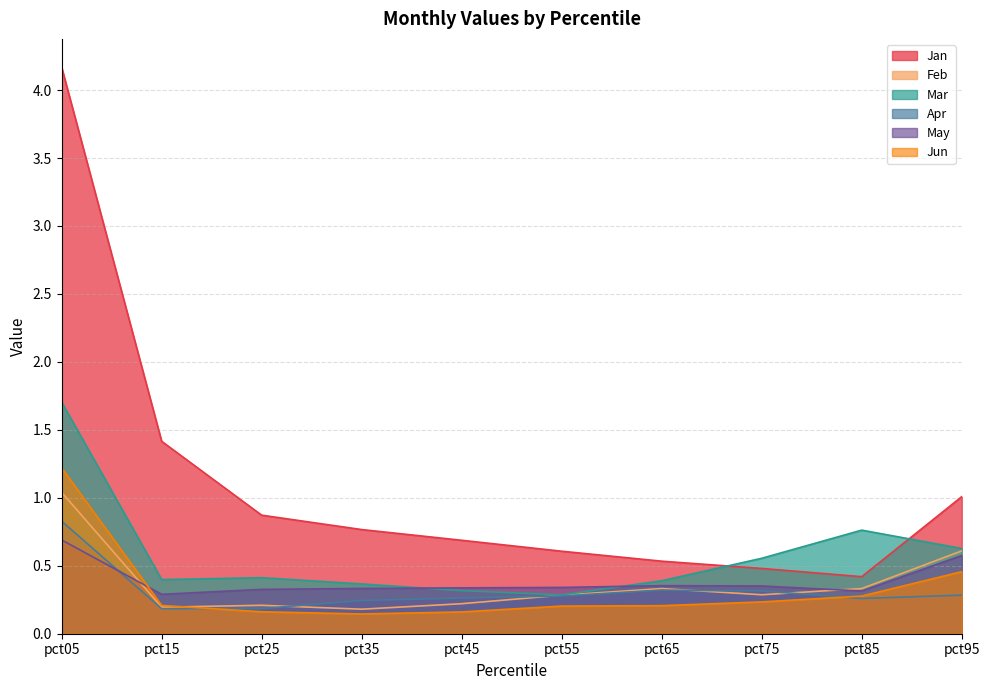

Is the value of Jan at pct25 greater than the value of Apr at pct45?

Yes